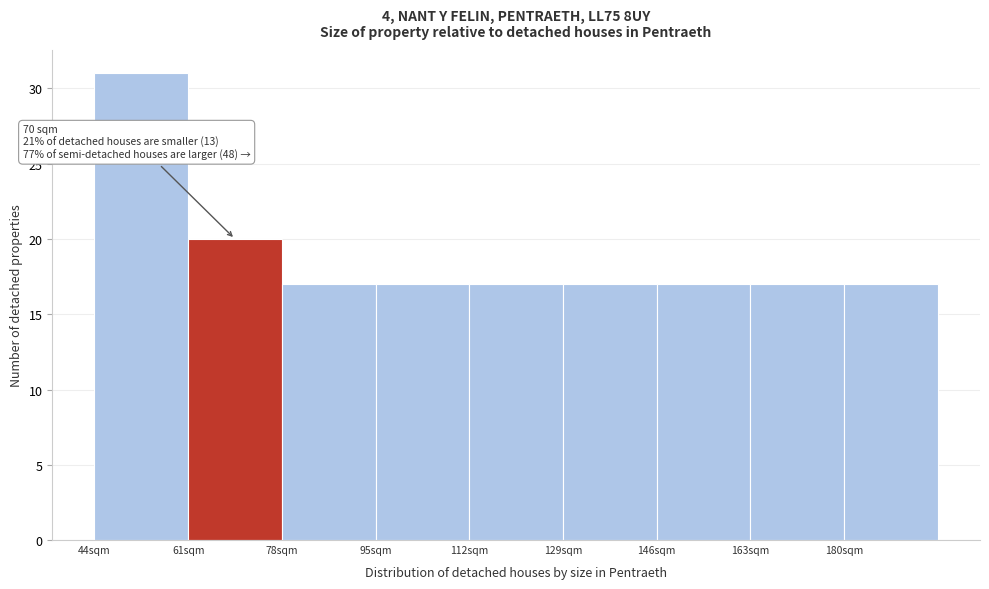

Which range on the x-axis has the tallest bar?

44 to 61